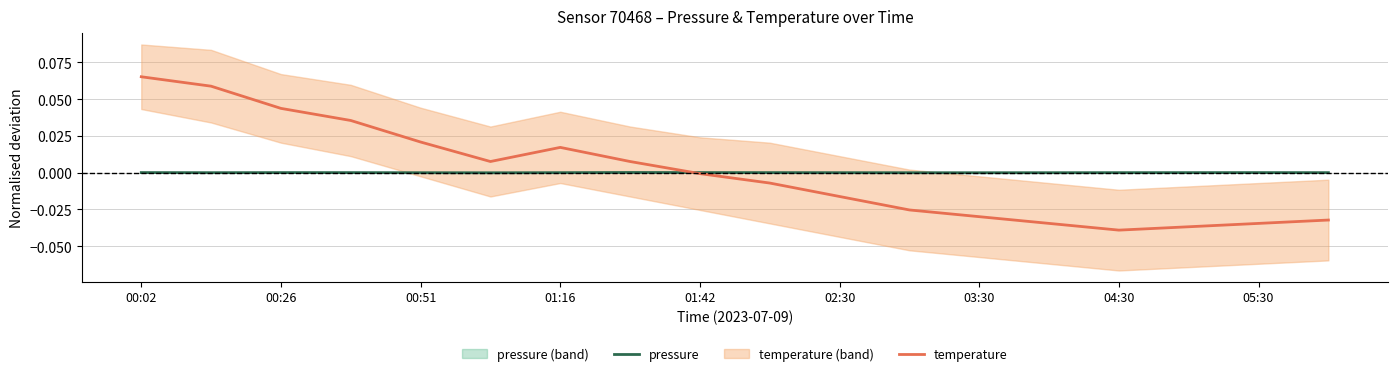

Is it true that pressure equals -0.0 at 04:30?

True